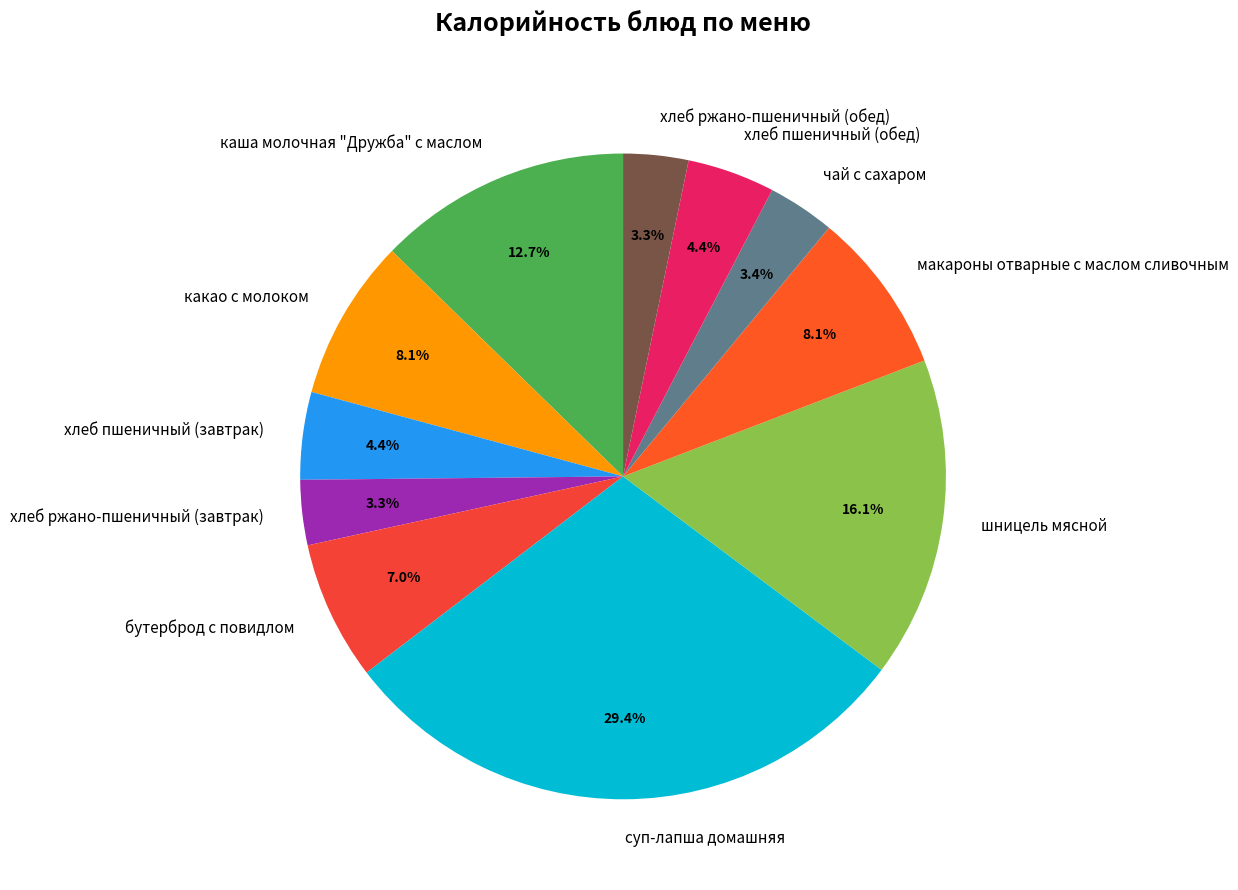

Approximately how many times larger is the value at хлеб пшеничный (завтрак) compared to какао с молоком?

0.5